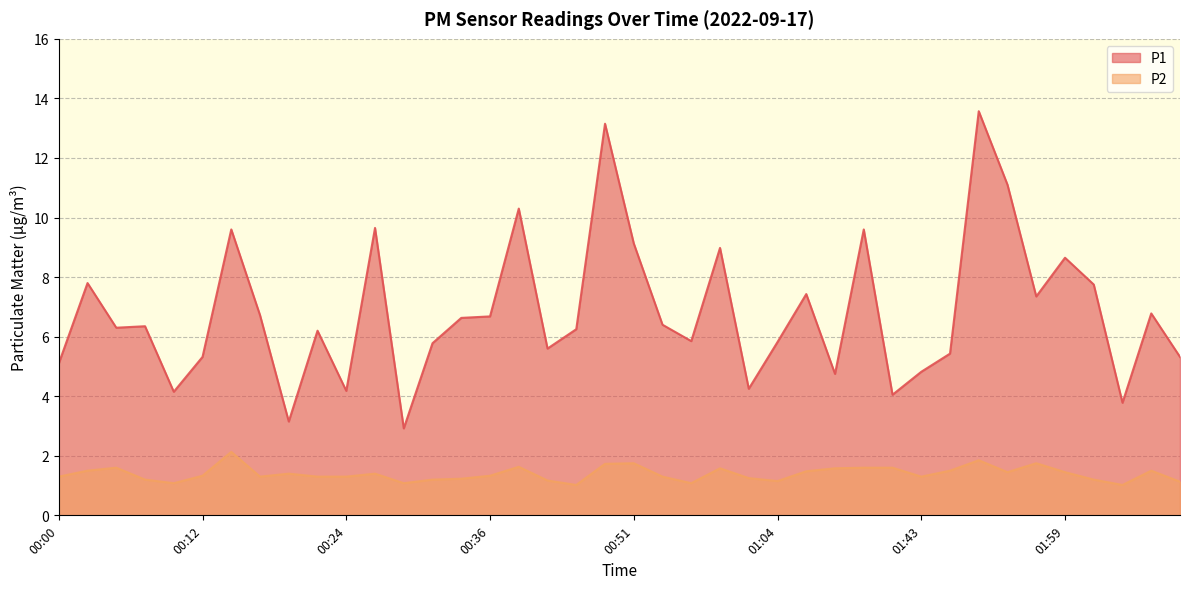

At which category does P1 reach its first local valley?

00:05